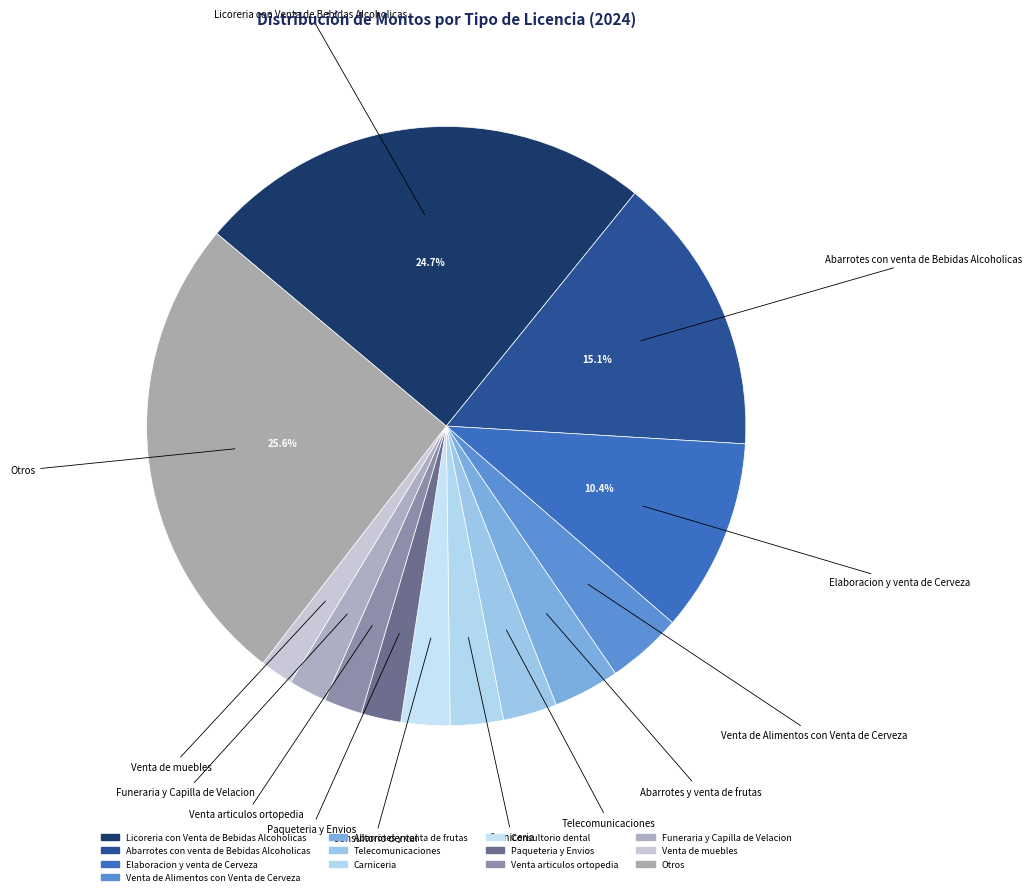

To the nearest percent, what is the difference between the largest and smallest slice percentages?

23%